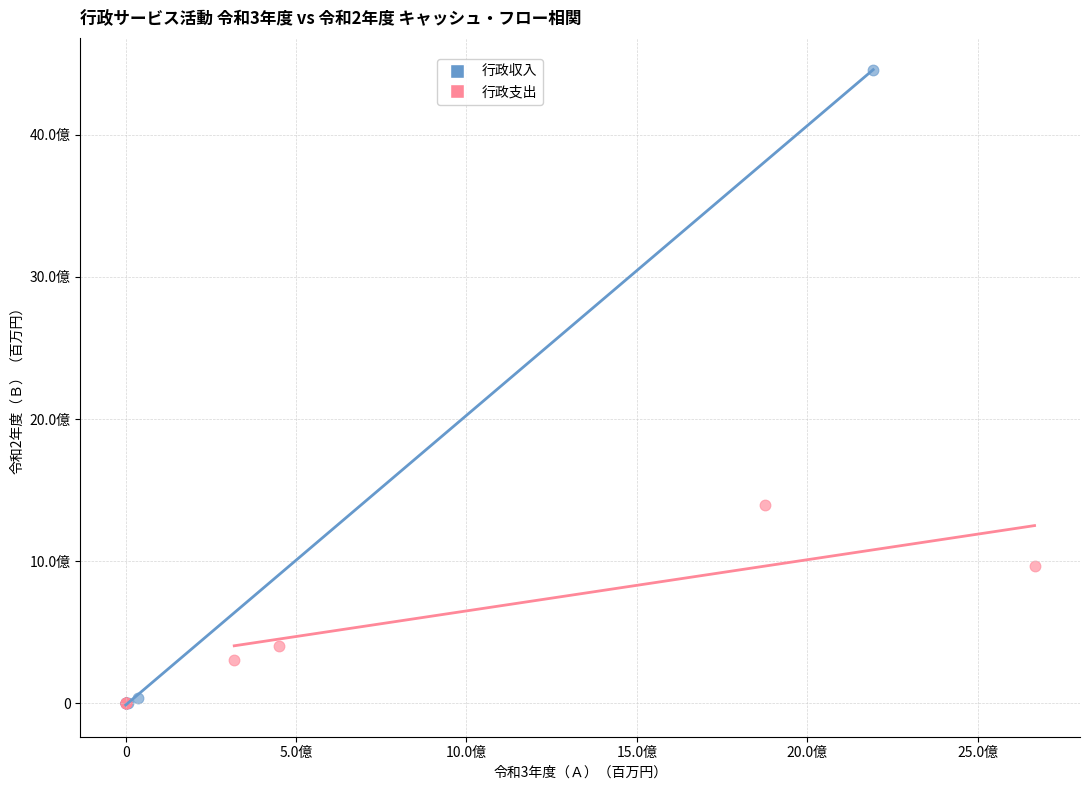

Which series has the widest spread of Y values?

行政収入